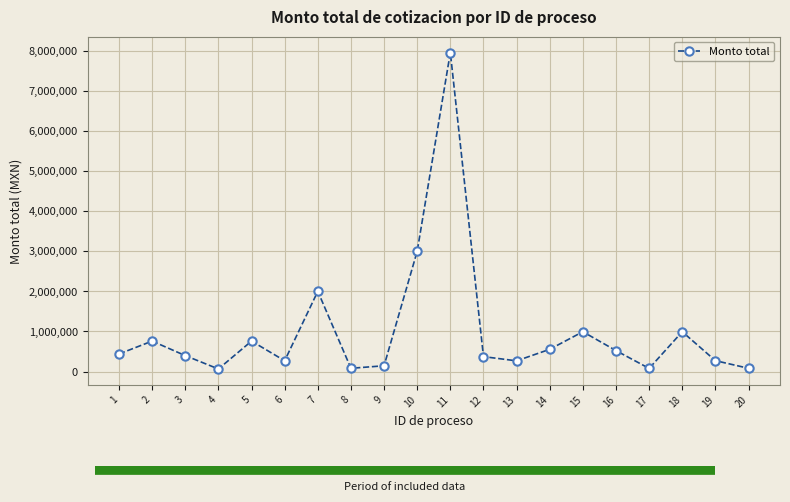

Which has a higher value, 14 or 8?

14